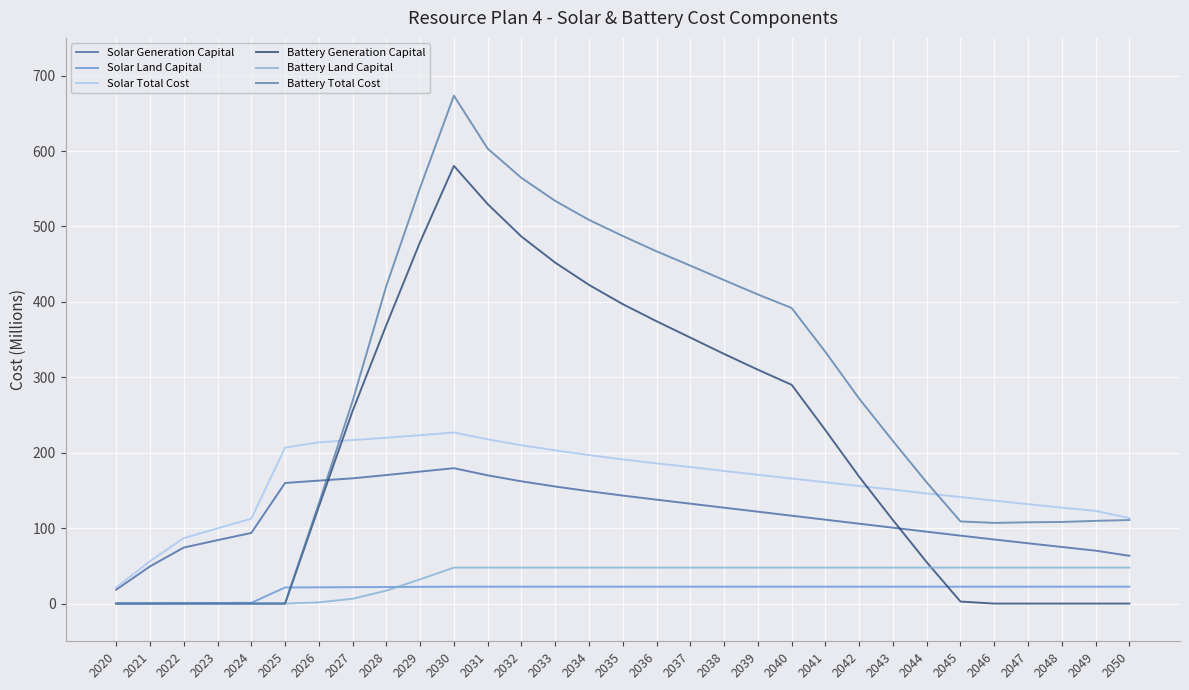

Is it true that Battery Land Capital equals 47.7 at 2043?

True